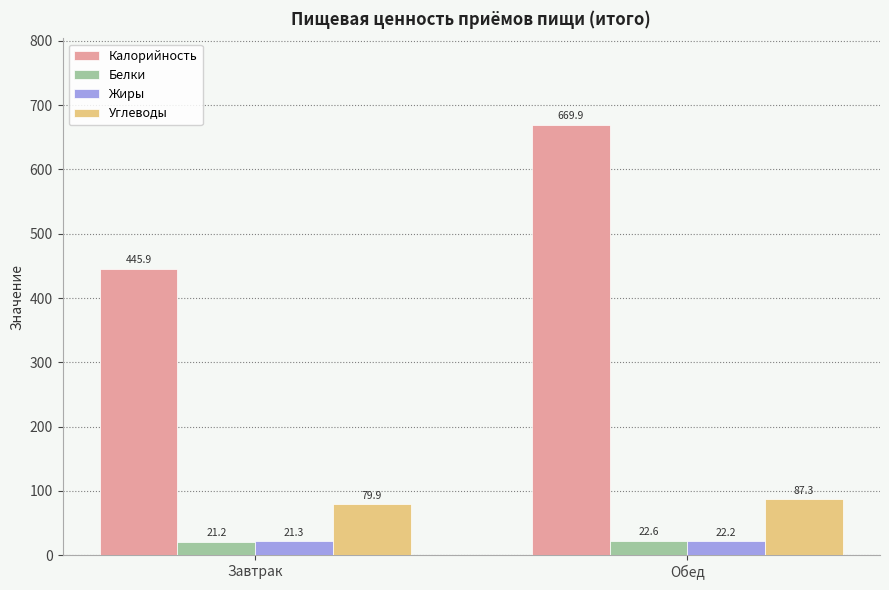

At which label does Углеводы first exceed 87?

Обед